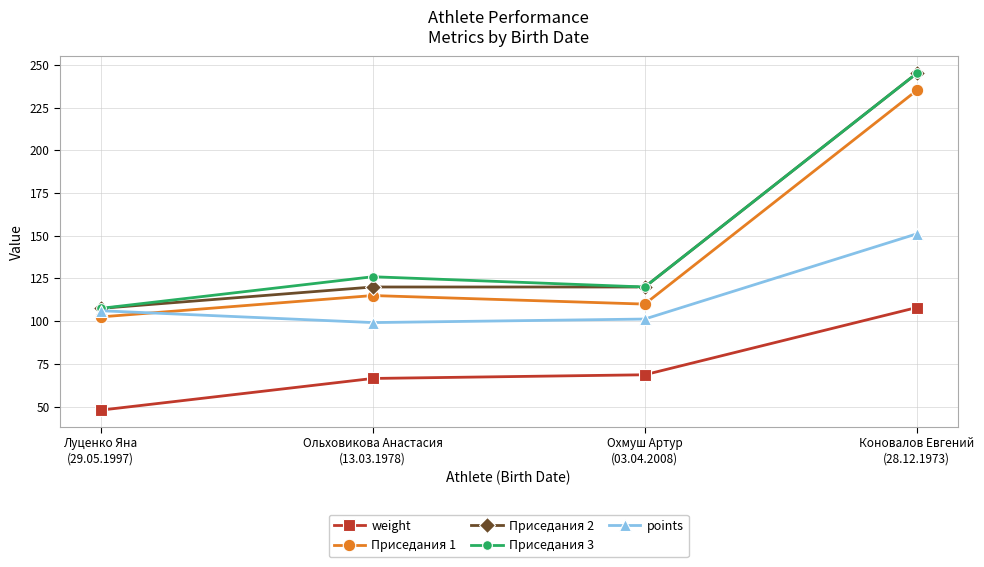

Reading left to right, extract all data points from this chart.

weight: Луценко Яна
(29.05.1997)=48.0	Ольховикова Анастасия
(13.03.1978)=66.5	Охмуш Артур
(03.04.2008)=68.7	Коновалов Евгений
(28.12.1973)=108.0
Приседания 1: Луценко Яна
(29.05.1997)=102.5	Ольховикова Анастасия
(13.03.1978)=115.0	Охмуш Артур
(03.04.2008)=110.0	Коновалов Евгений
(28.12.1973)=235.0
Приседания 2: Луценко Яна
(29.05.1997)=107.5	Ольховикова Анастасия
(13.03.1978)=120.0	Охмуш Артур
(03.04.2008)=120.0	Коновалов Евгений
(28.12.1973)=245.0
Приседания 3: Луценко Яна
(29.05.1997)=107.5	Ольховикова Анастасия
(13.03.1978)=126.0	Охмуш Артур
(03.04.2008)=120.0	Коновалов Евгений
(28.12.1973)=245.0
points: Луценко Яна
(29.05.1997)=106.1	Ольховикова Анастасия
(13.03.1978)=99.2	Охмуш Артур
(03.04.2008)=101.3	Коновалов Евгений
(28.12.1973)=151.1